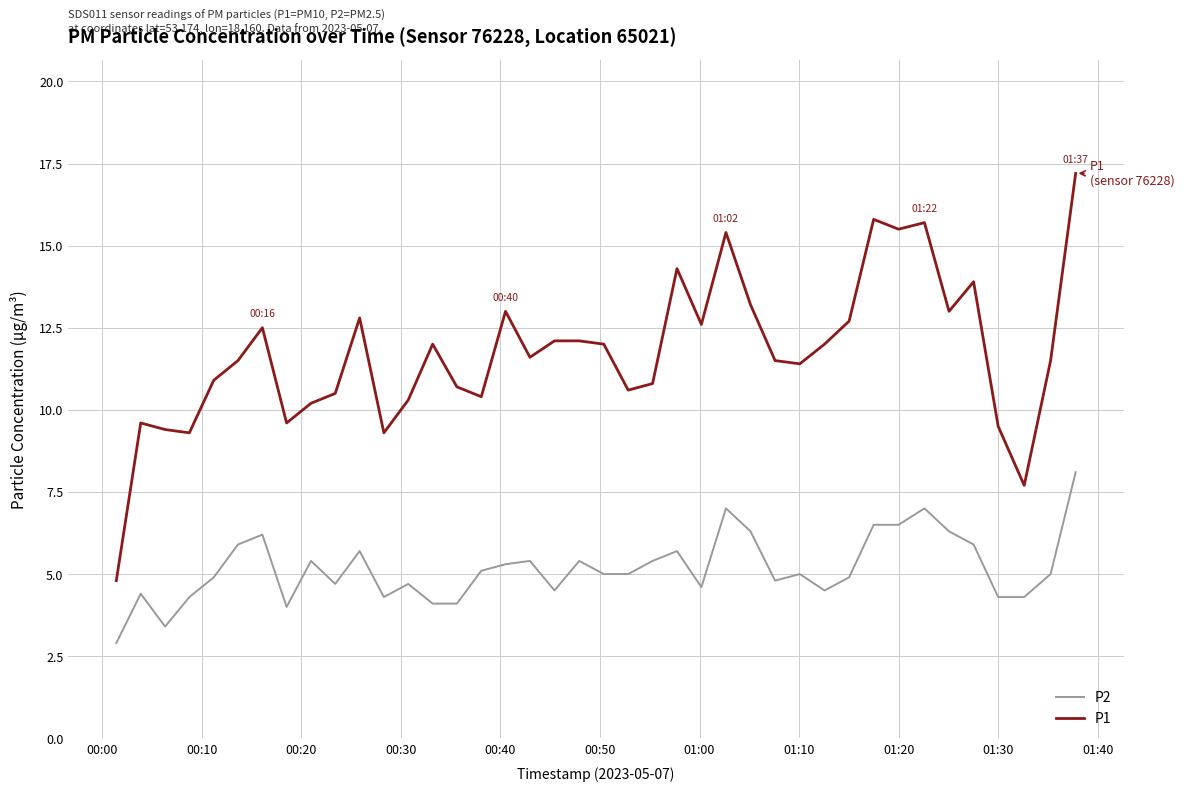

What is the difference between the maximum and minimum values in the P1 series?

12.4